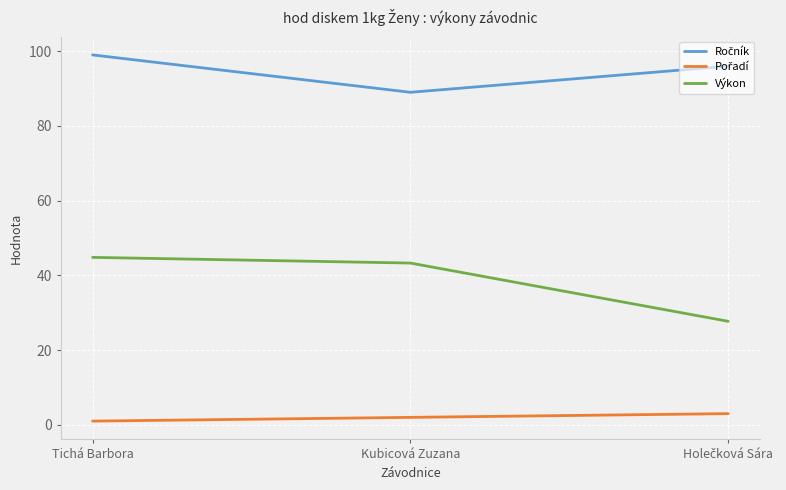

At which category is the sum across all series the highest?

Tichá Barbora